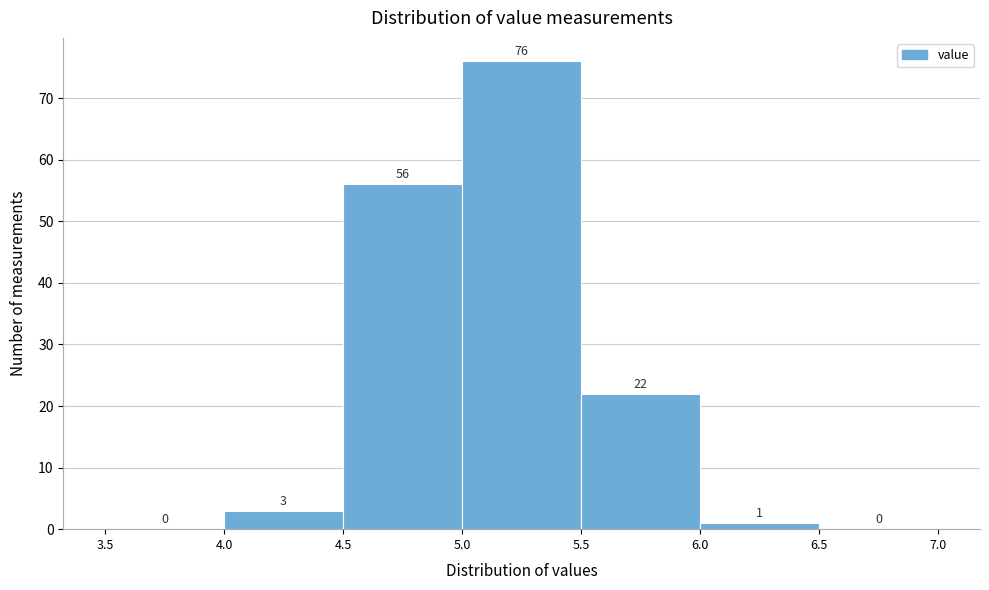

Which range on the x-axis has the tallest bar?

5.0 to 5.5